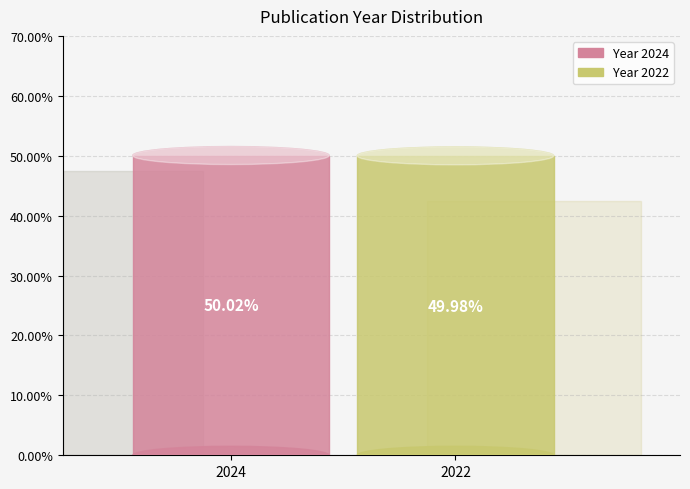

How many segments does this pie chart have?

2